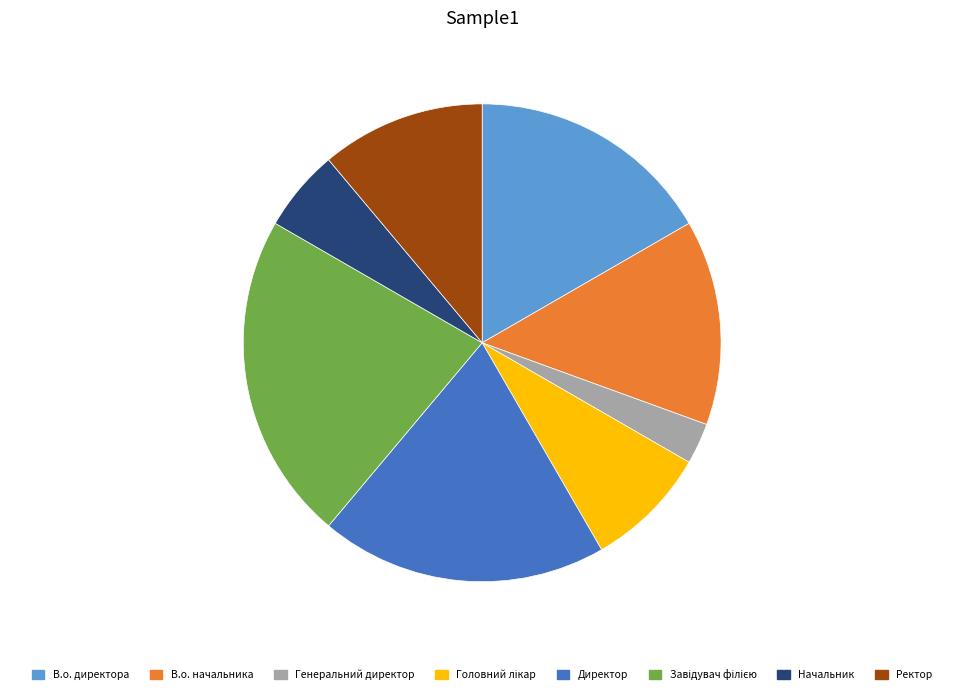

How many segments does this pie chart have?

8